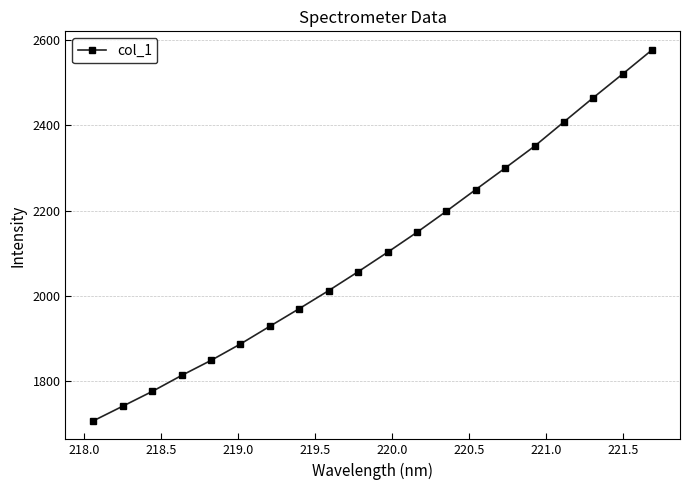

What is the smallest value displayed?

1705.9